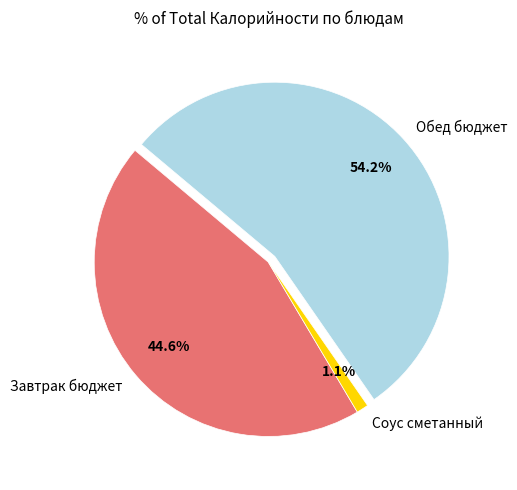

Count the number of slices in the pie.

3